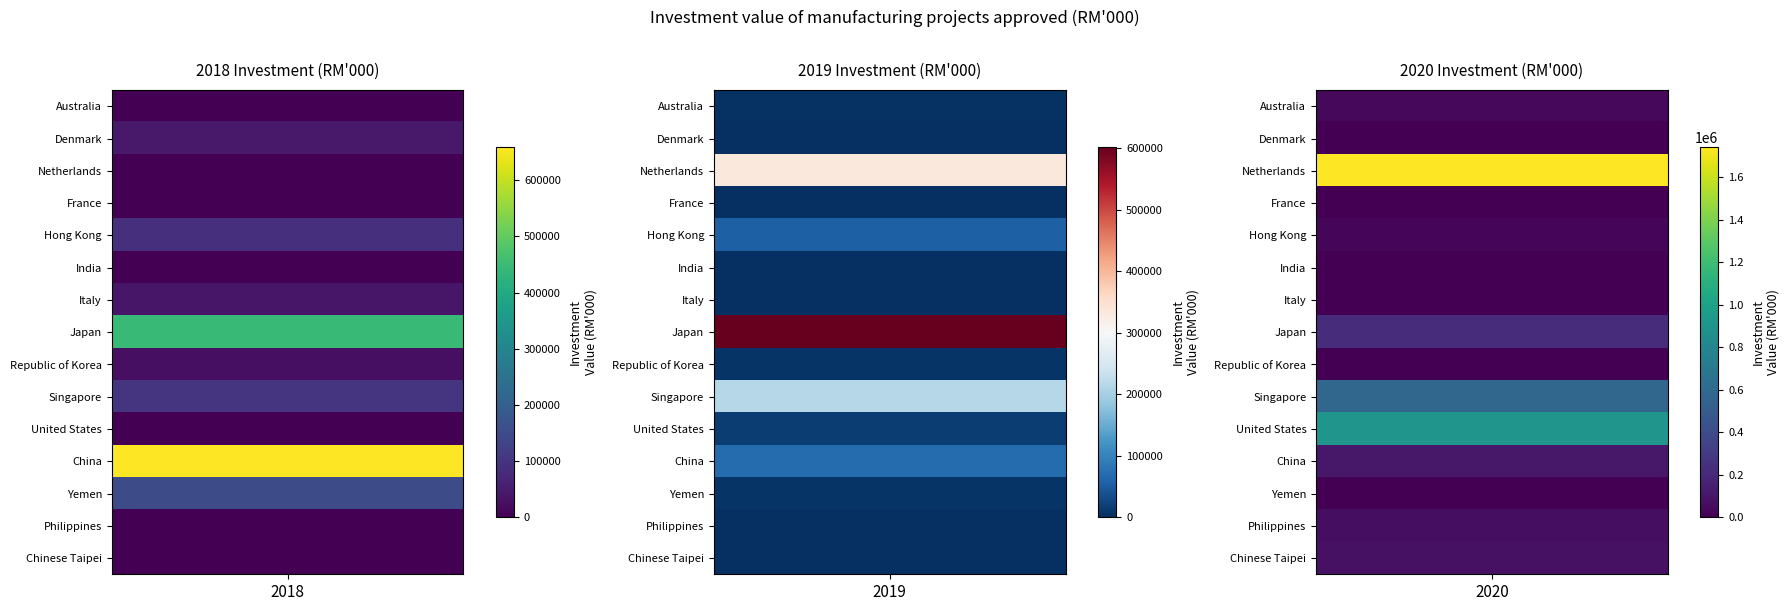

Is the value of Philippines at 1 greater than the value of Netherlands at 1?

No